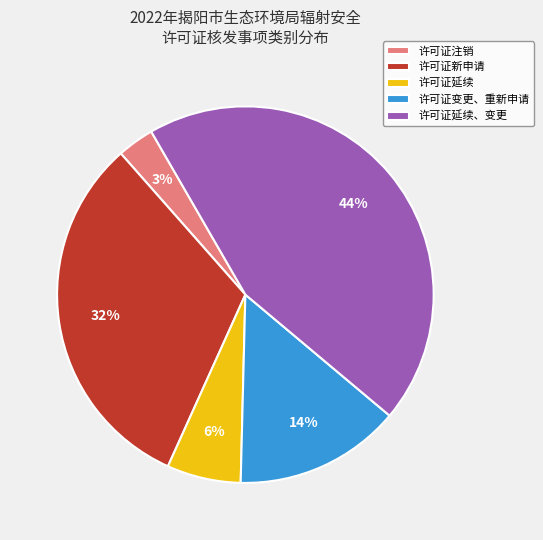

To the nearest percent, what is the difference between the 许可证延续 and 许可证注销 slice percentages?

3%